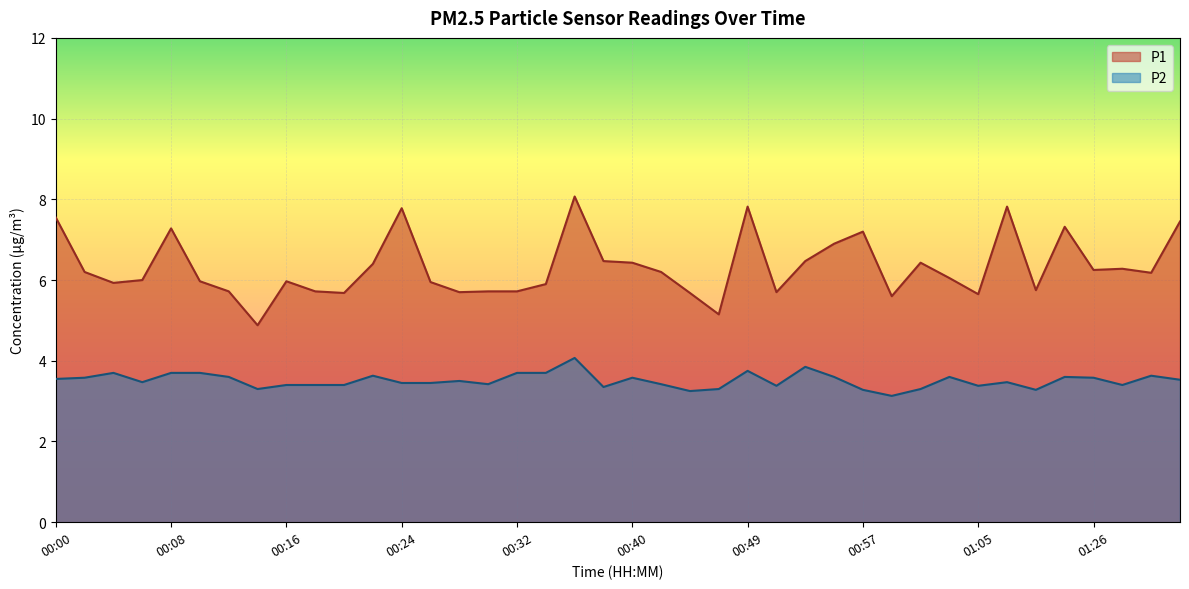

What is the smallest value displayed?

3.1